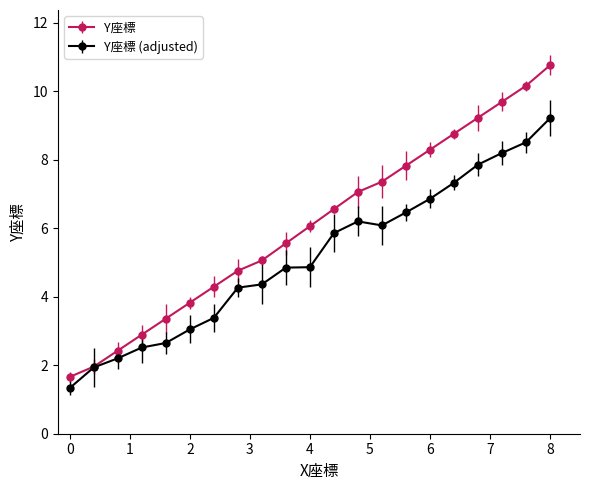

Rank the series by their maximum value, from lowest to highest.

Y座標 (adjusted), Y座標